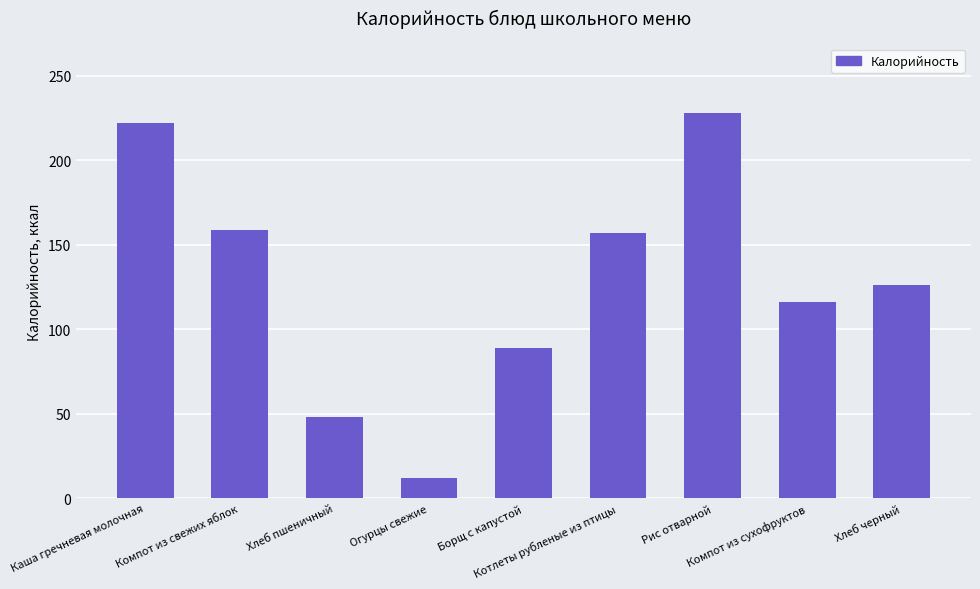

How many data points does each series have?

9